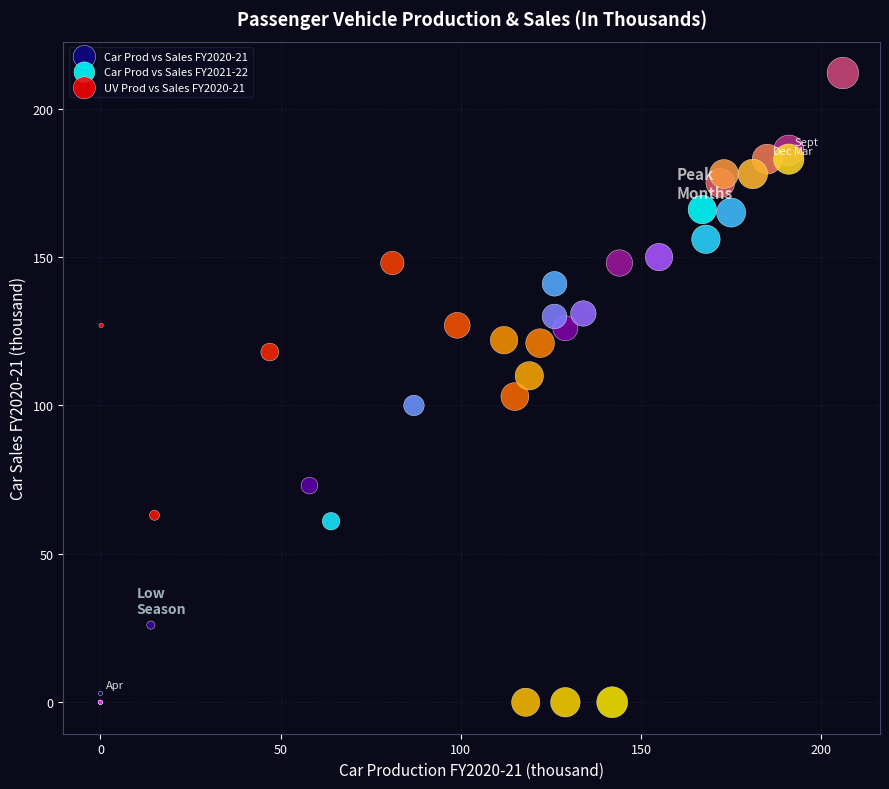

Which series has the largest Y range (max minus min)?

Car Prod vs Sales FY2020-21